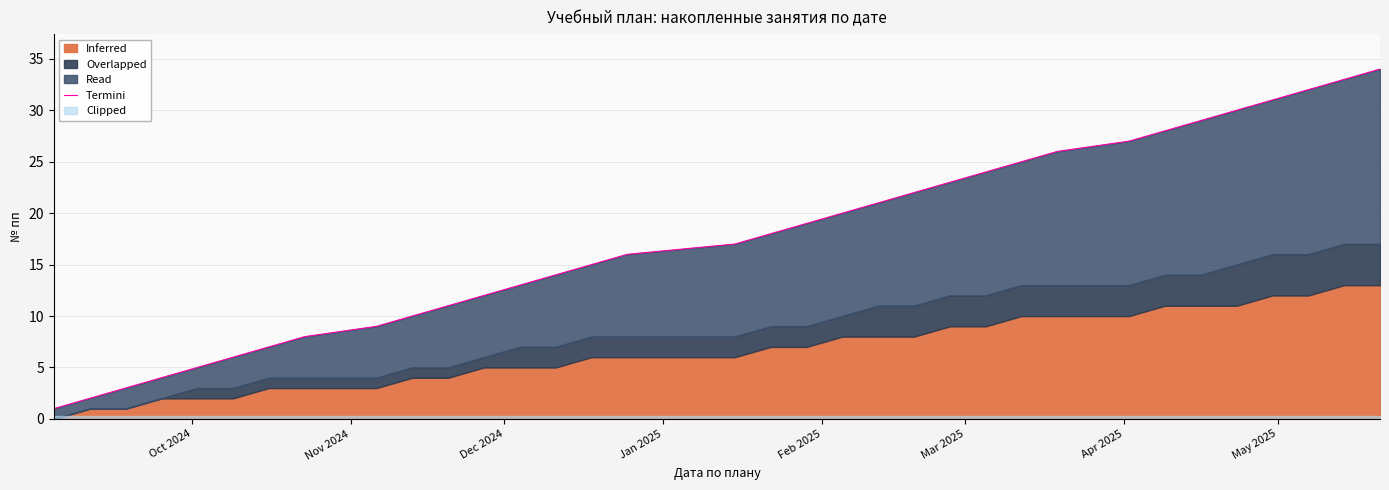

What is the difference between the second highest and minimum values?

32